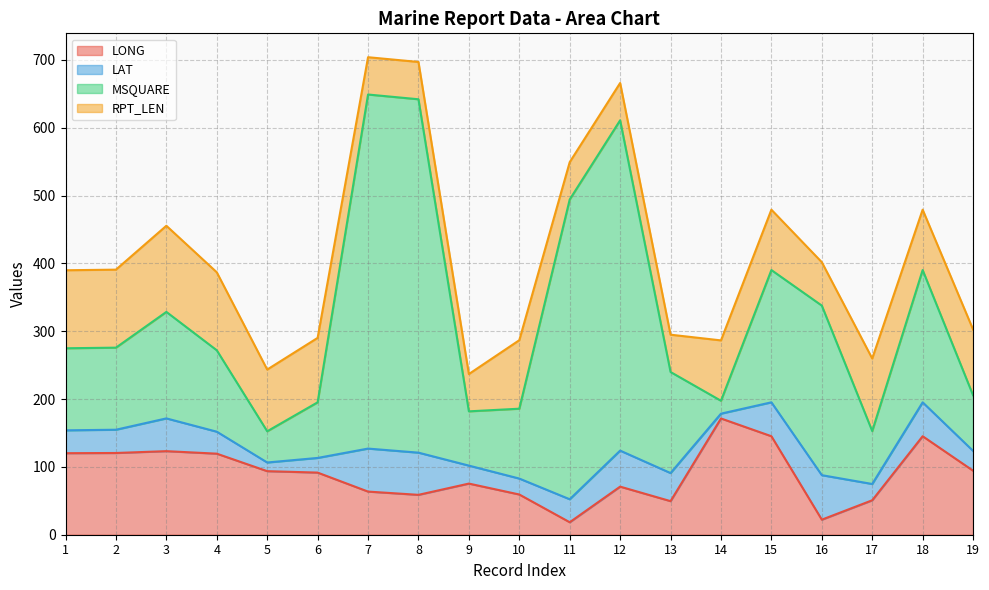

After their last crossing, which series has the higher values: RPT_LEN or MSQUARE?

RPT_LEN